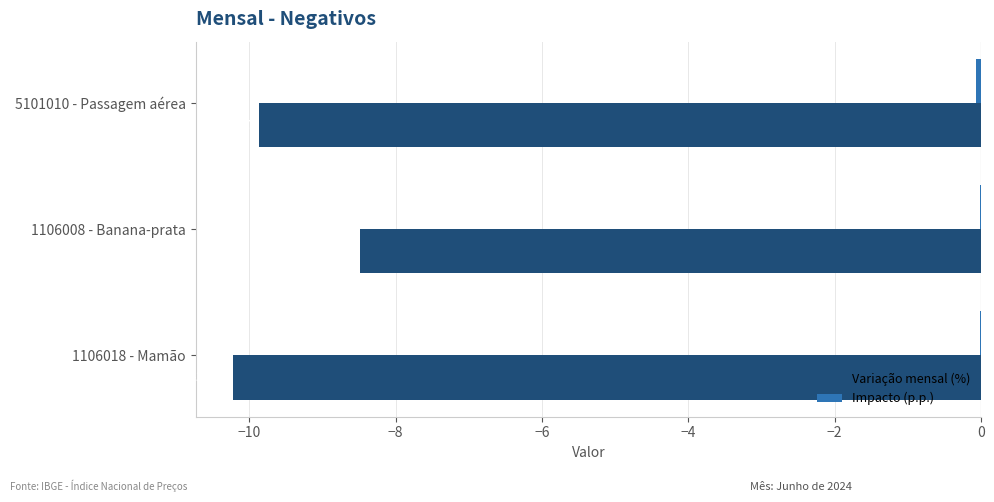

At which category is the sum across all series the highest?

1106008 - Banana-prata